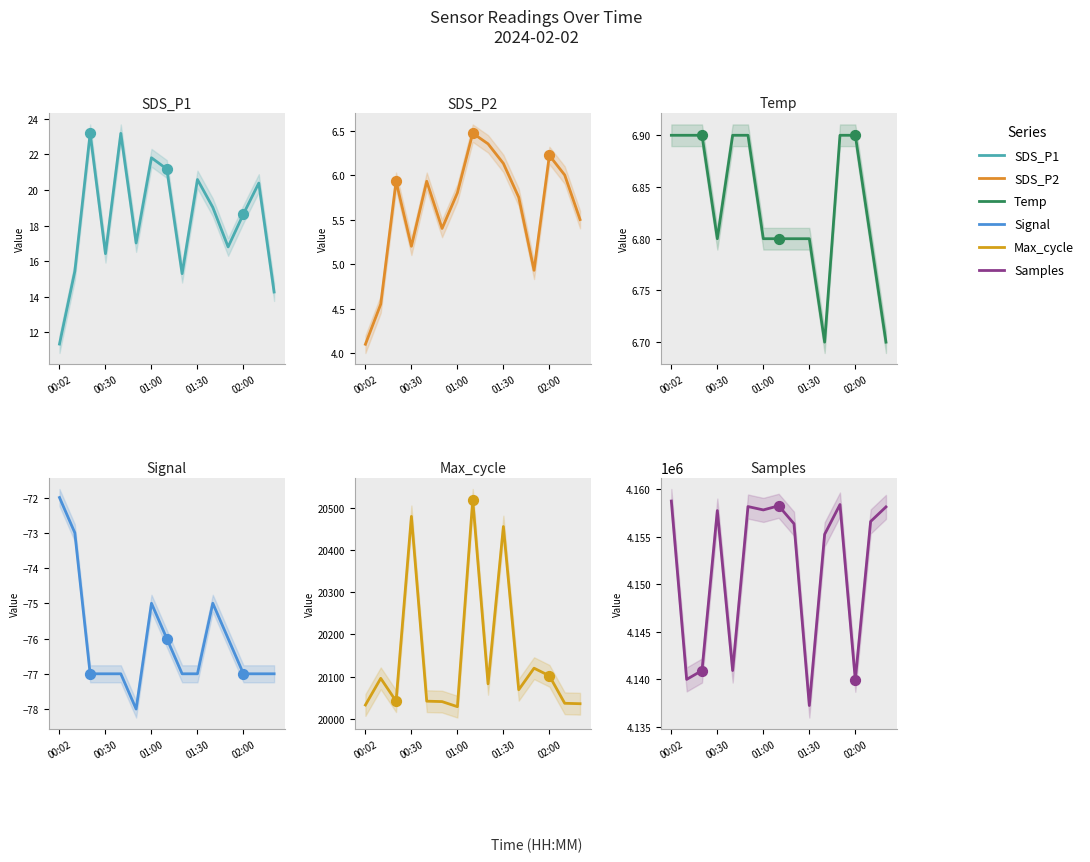

Which series reaches the maximum Y coordinate?

Samples